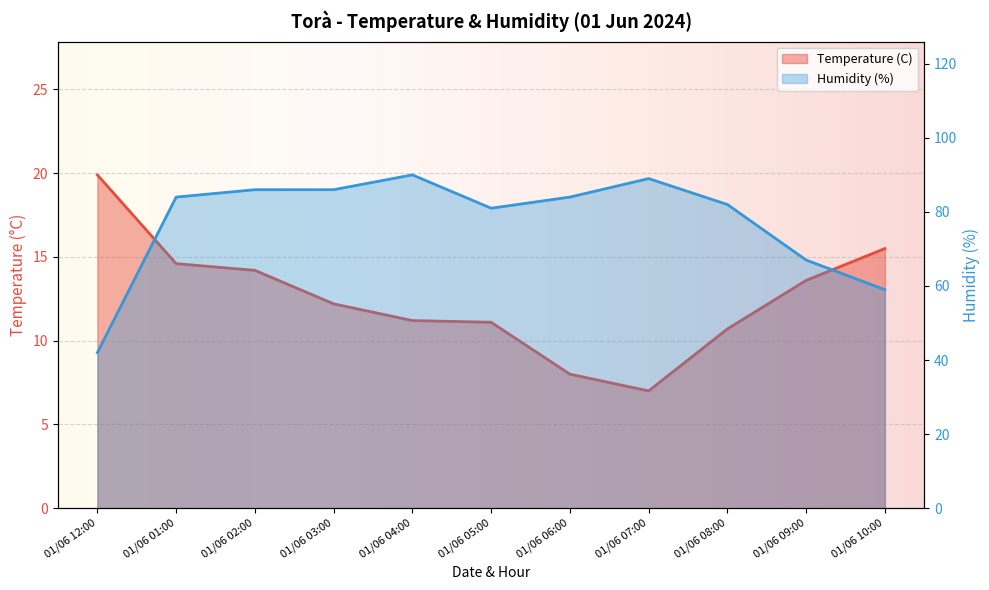

Reading left to right, transcribe all the data shown in this chart.

Temperature (C): 01/06 12:00=19.9	01/06 01:00=14.6	01/06 02:00=14.2	01/06 03:00=12.2	01/06 04:00=11.2	01/06 05:00=11.1	01/06 06:00=8.0	01/06 07:00=7.0	01/06 08:00=10.7	01/06 09:00=13.6	01/06 10:00=15.5
Humidity (%): 01/06 12:00=42.0	01/06 01:00=84.0	01/06 02:00=86.0	01/06 03:00=86.0	01/06 04:00=90.0	01/06 05:00=81.0	01/06 06:00=84.0	01/06 07:00=89.0	01/06 08:00=82.0	01/06 09:00=67.0	01/06 10:00=59.0